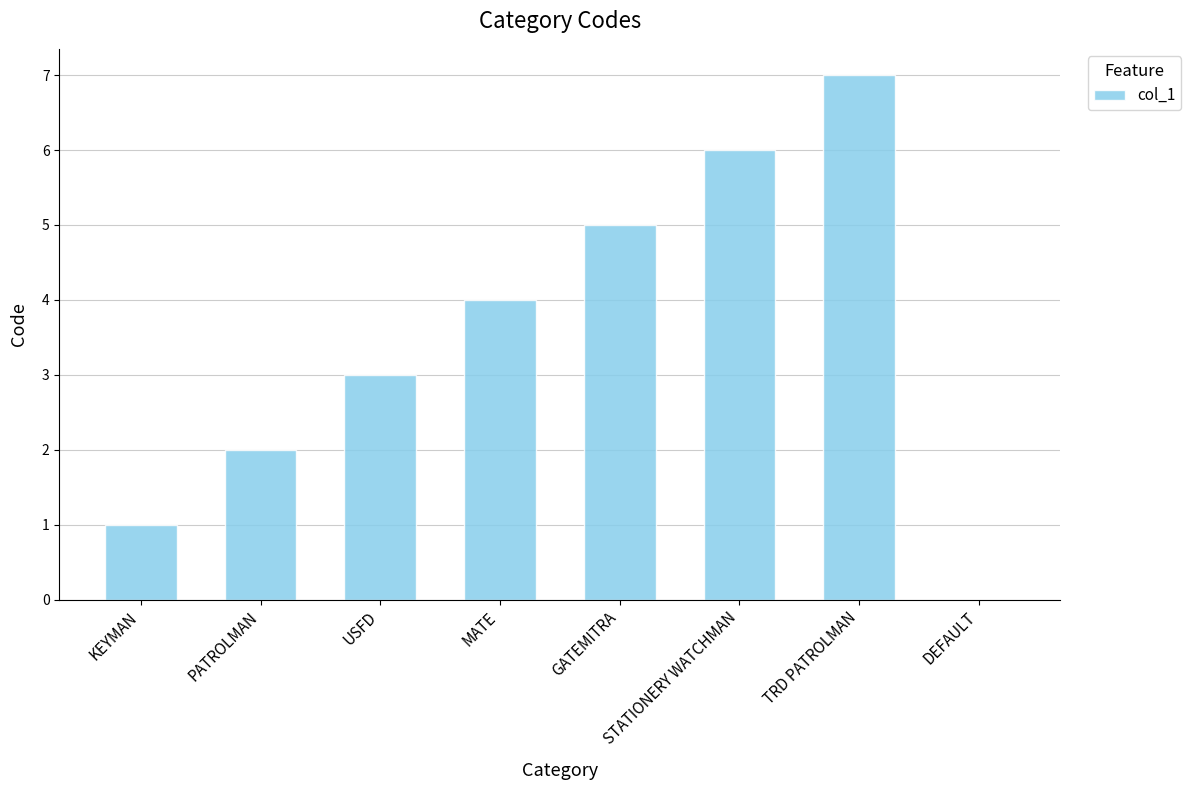

What value does the data have at MATE?

4